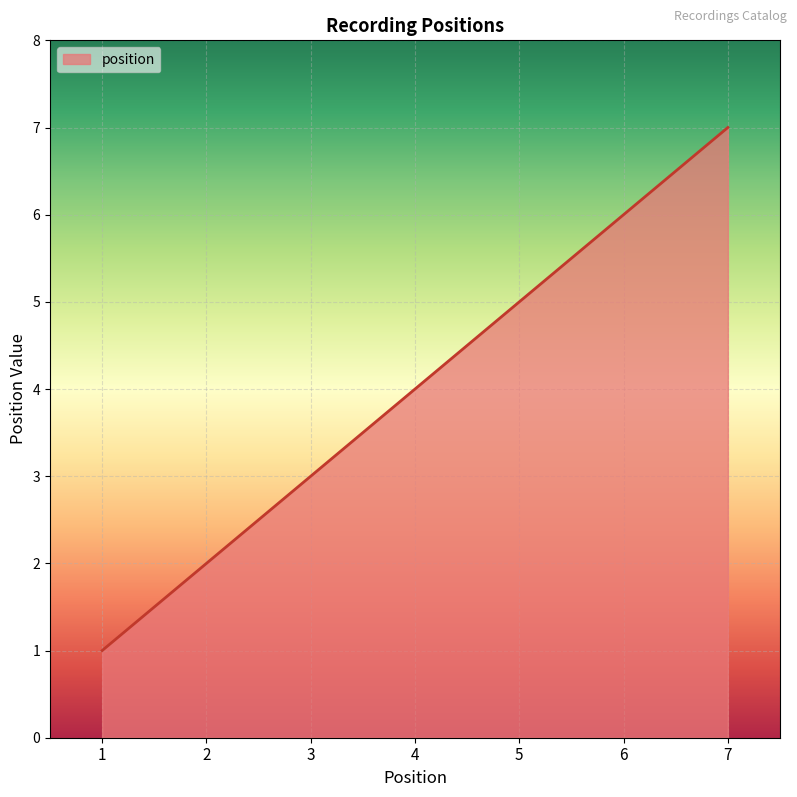

List the labels in order of value, smallest first.

1, 2, 3, 4, 5, 6, 7